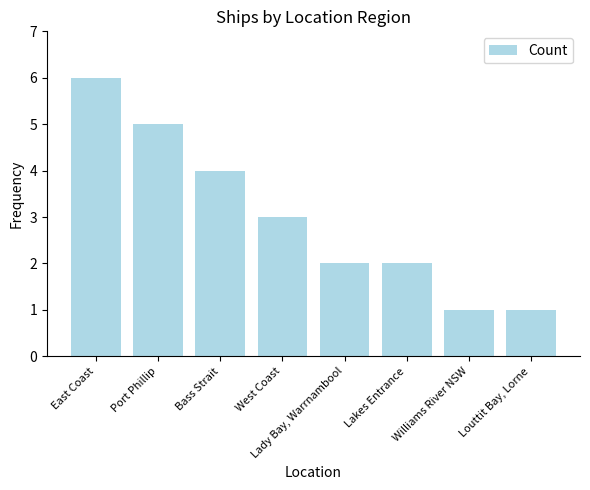

Are the bars horizontal?

No